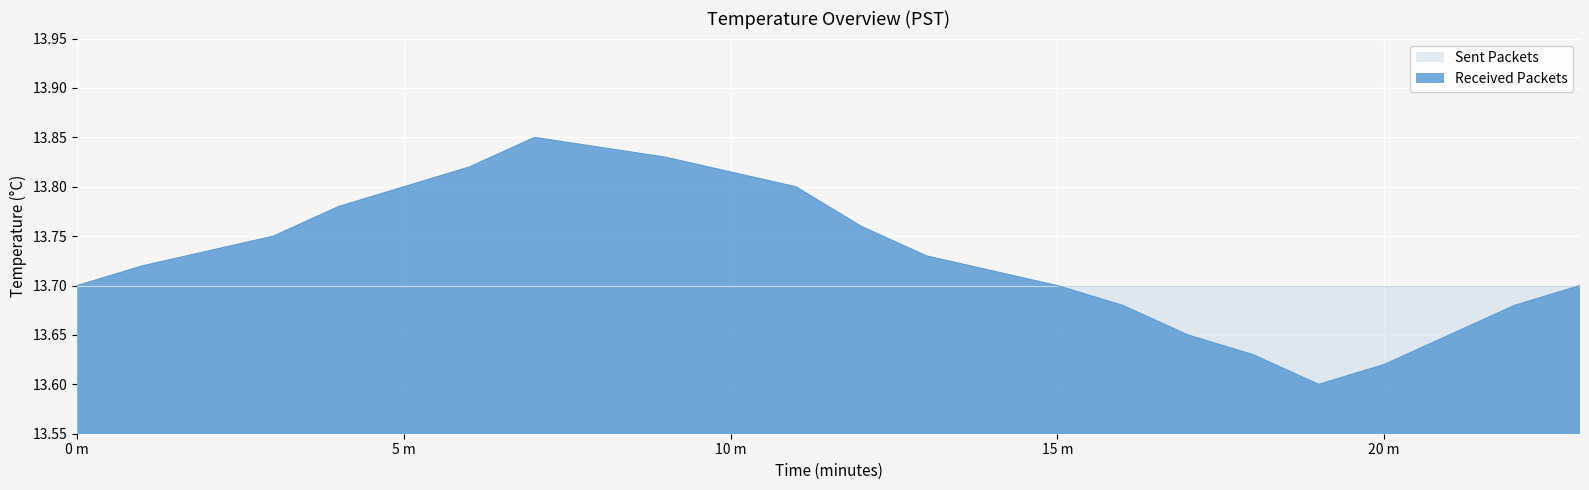

Count the number of categories in the chart.

20